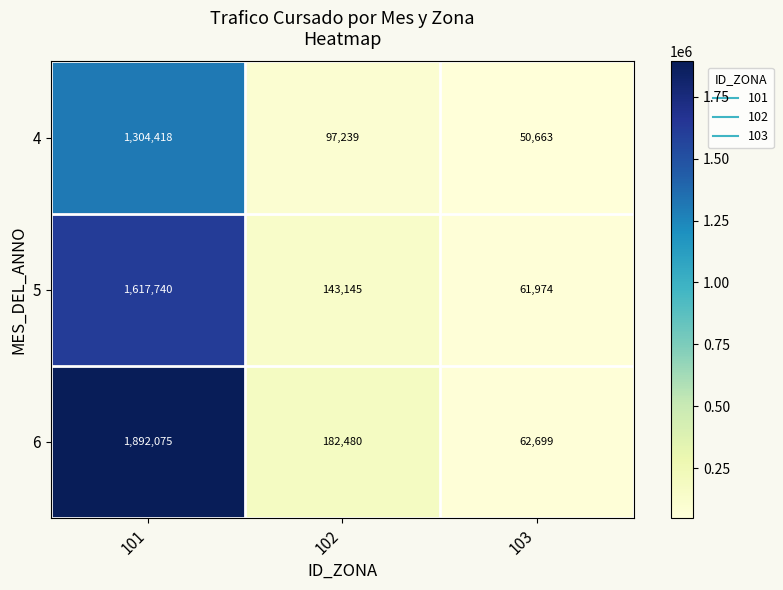

What is the minimum value shown in the chart?

50663